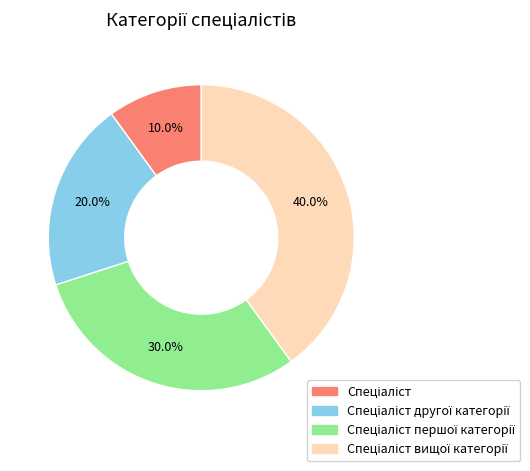

Is there any slice that represents more than half of the pie?

No